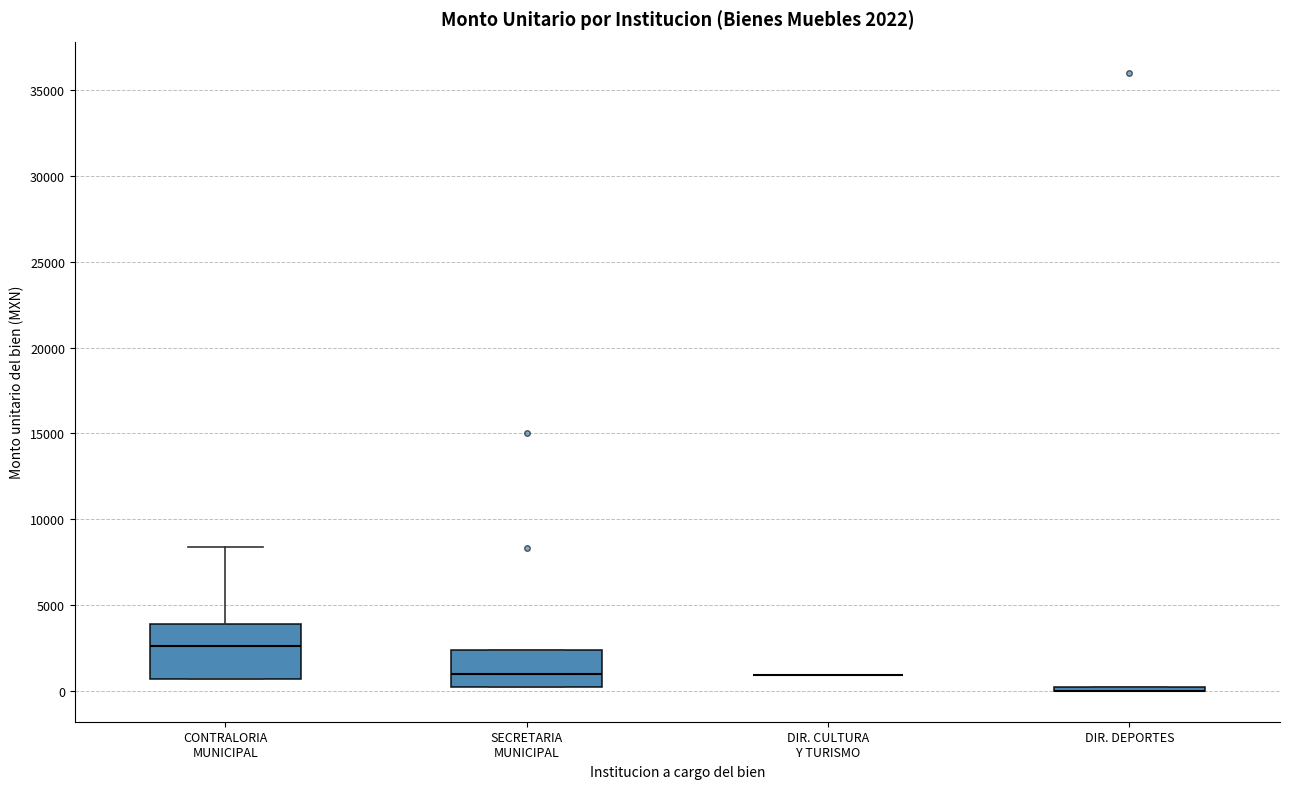

Comparing the boxes themselves (not the whiskers), which one is the tallest?

CONTRALORIA MUNICIPAL